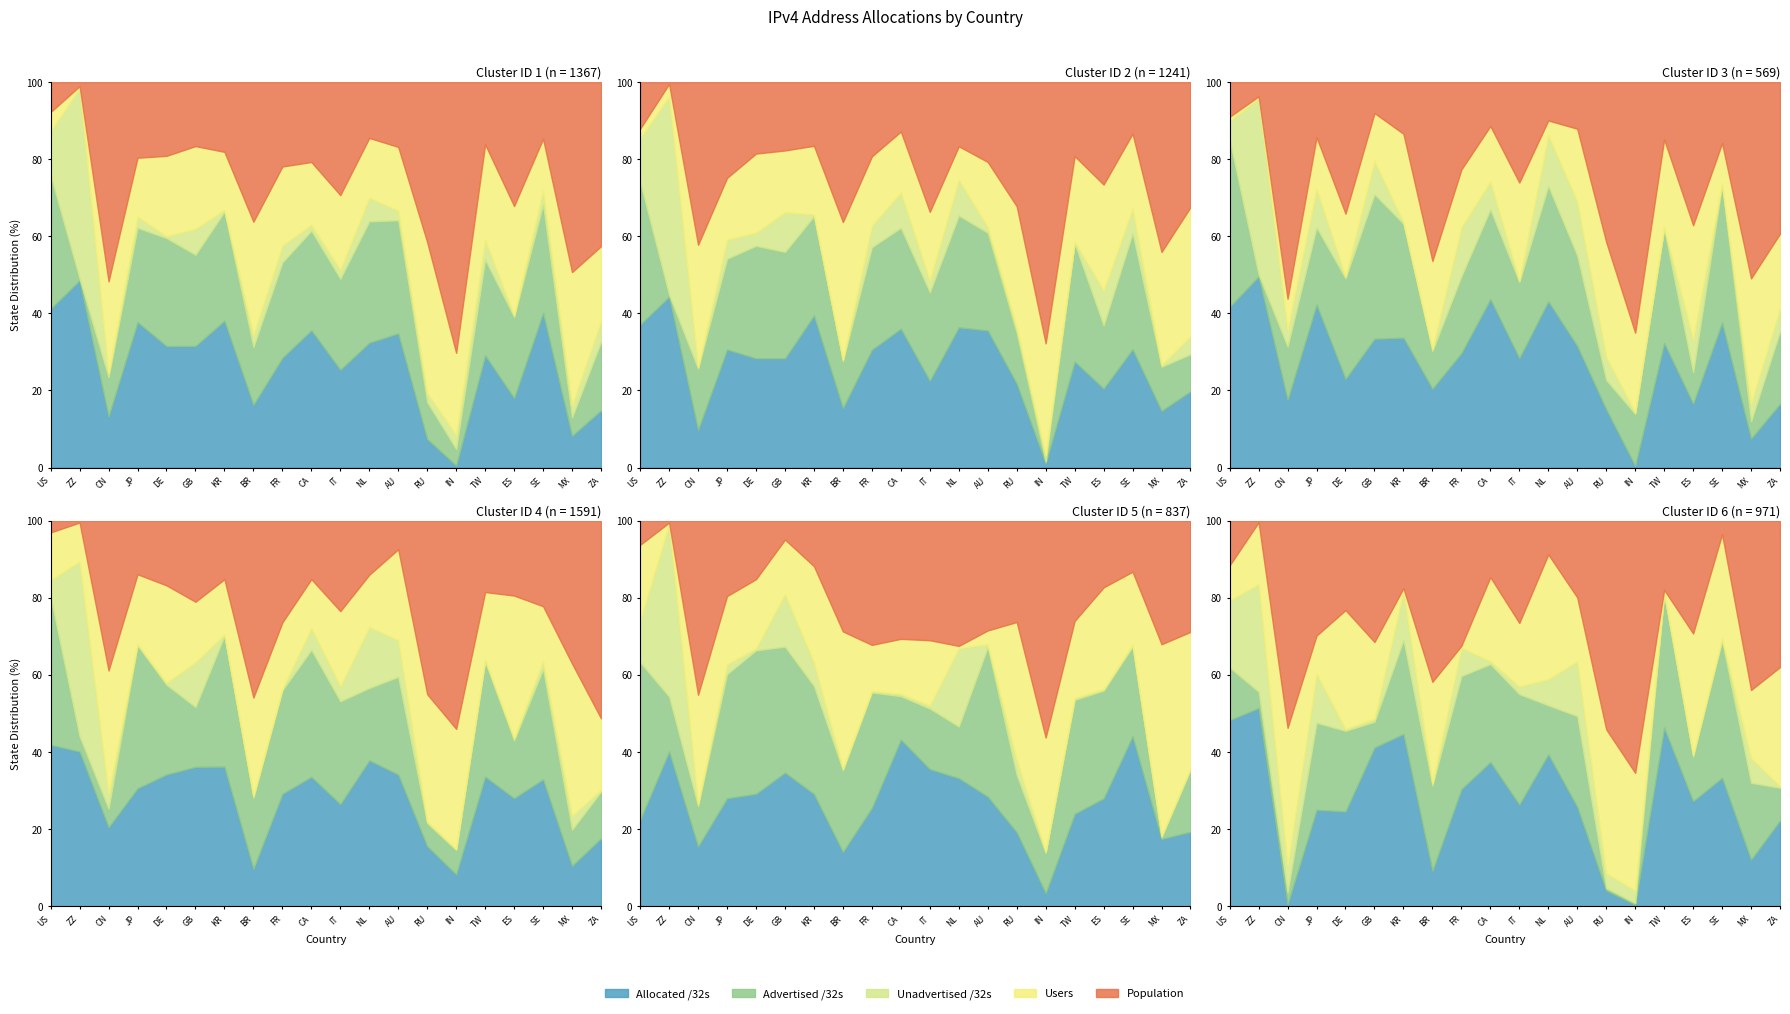

How many values in the Unadvertised /32s series are below 7674880?

10